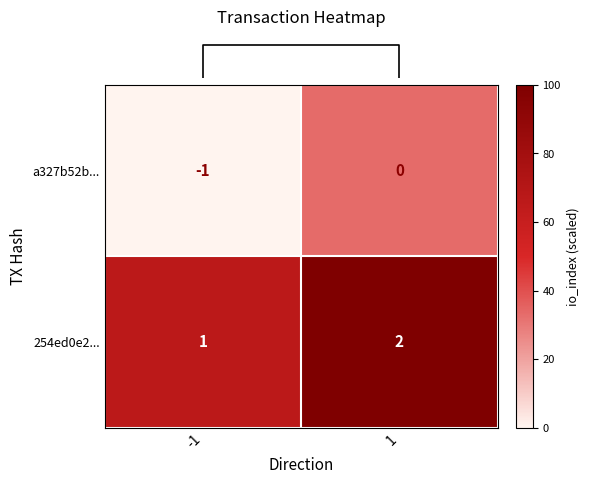

Which series has the largest total across all categories?

254ed0e2...